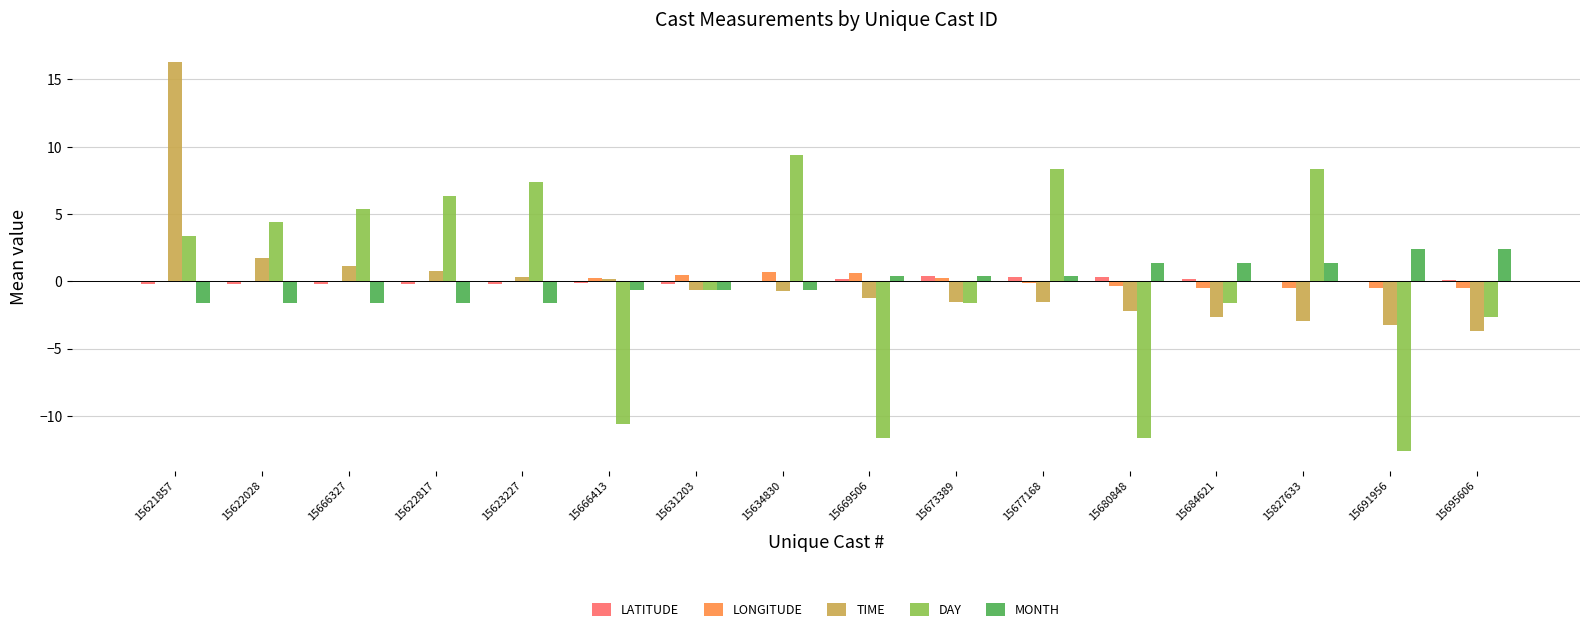

How many groups of bars are there?

16